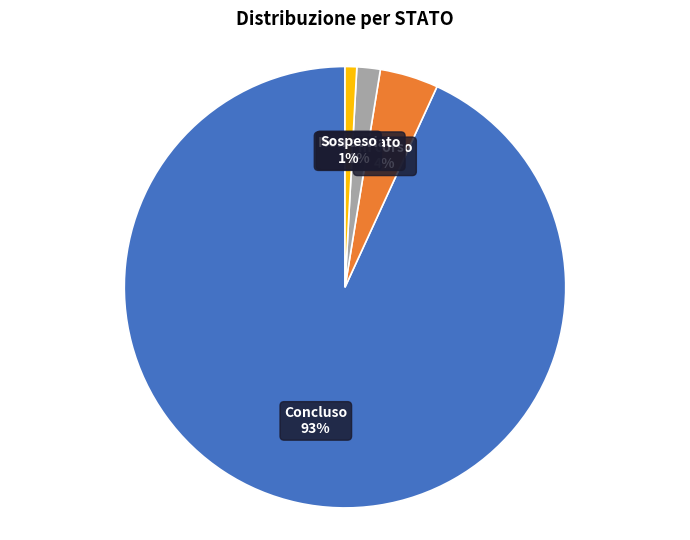

Is it true that Non avviato is 8% of the pie?

False